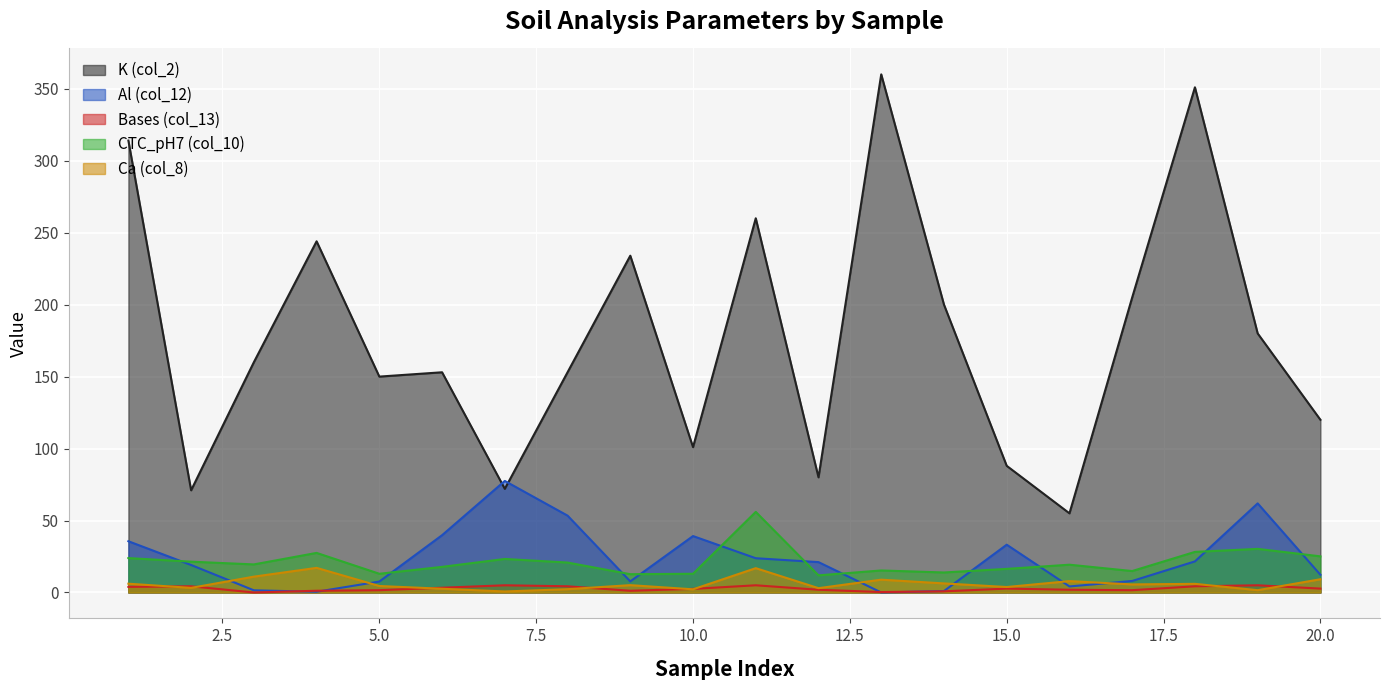

What is the average value of the CTC_pH7 (col_10) series?

21.2